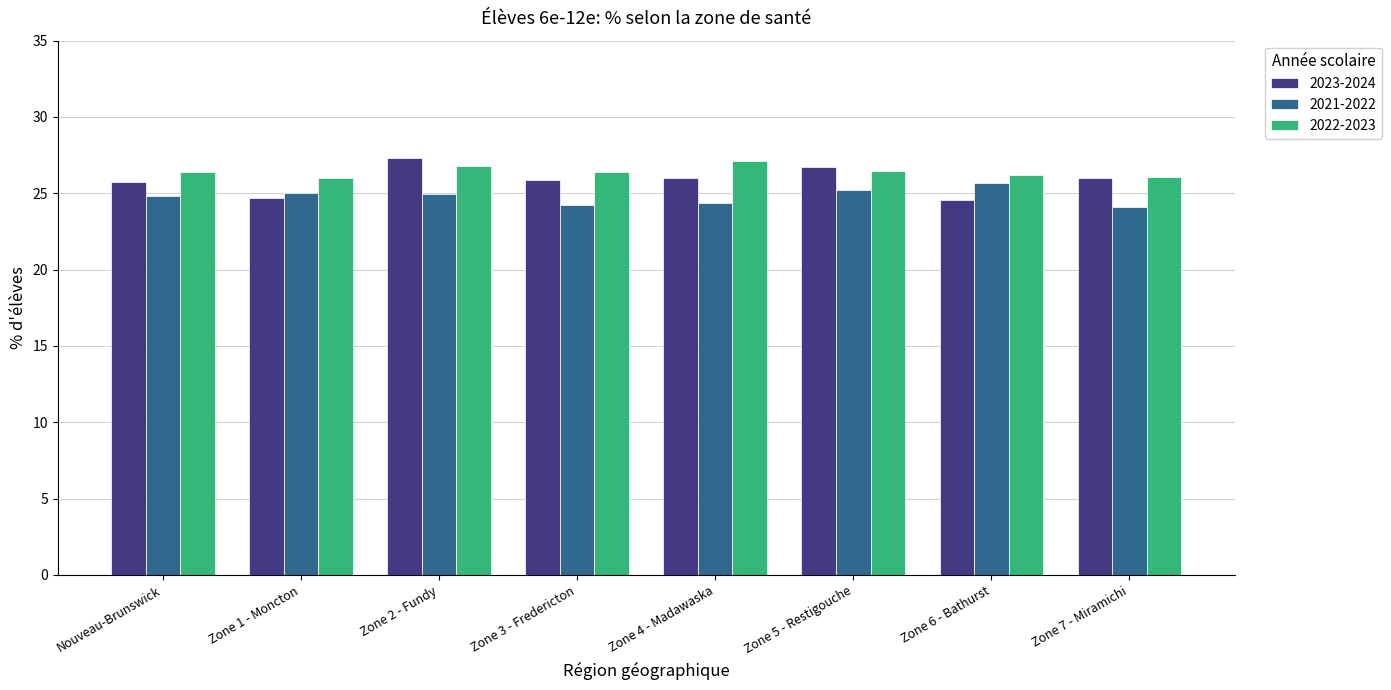

True or false: 2022-2023 has a value of 26.5 at Zone 5 - Restigouche.

True